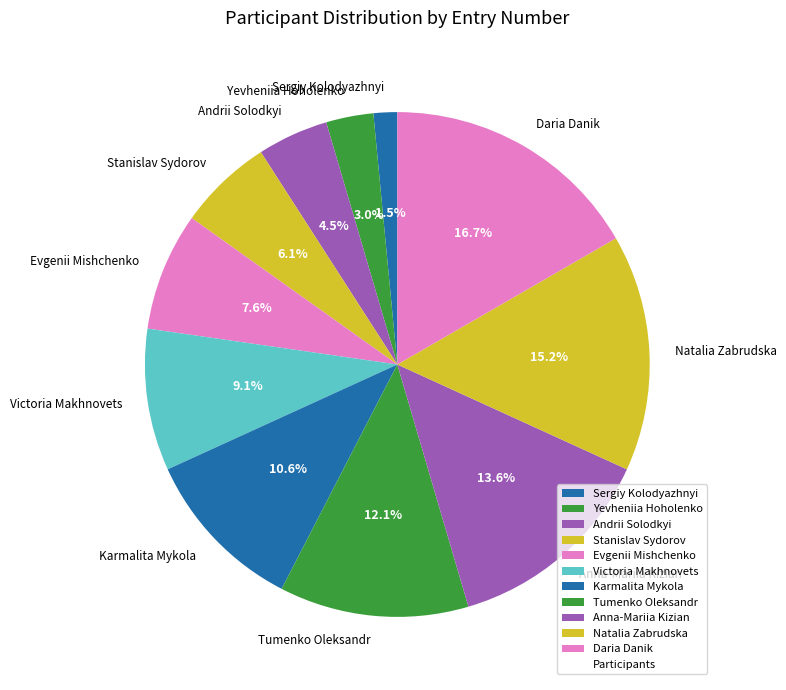

Is Andrii Solodkyi the majority of the pie?

No